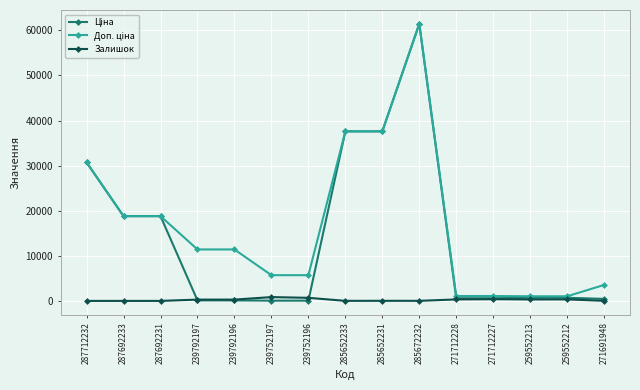

True or false: Залишок has a value of 0.0 at 287712232.

True